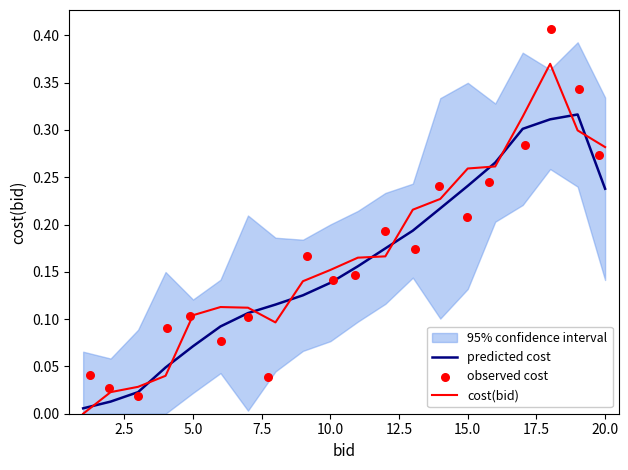

What are all the series names shown in the legend?

predicted cost, cost(bid), observed cost